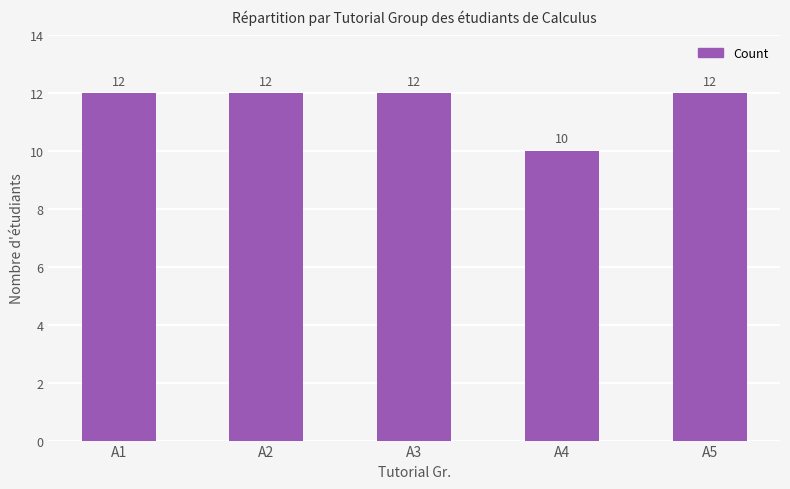

Reading left to right, list all the values displayed in this chart.

A1=12	A2=12	A3=12	A4=10	A5=12